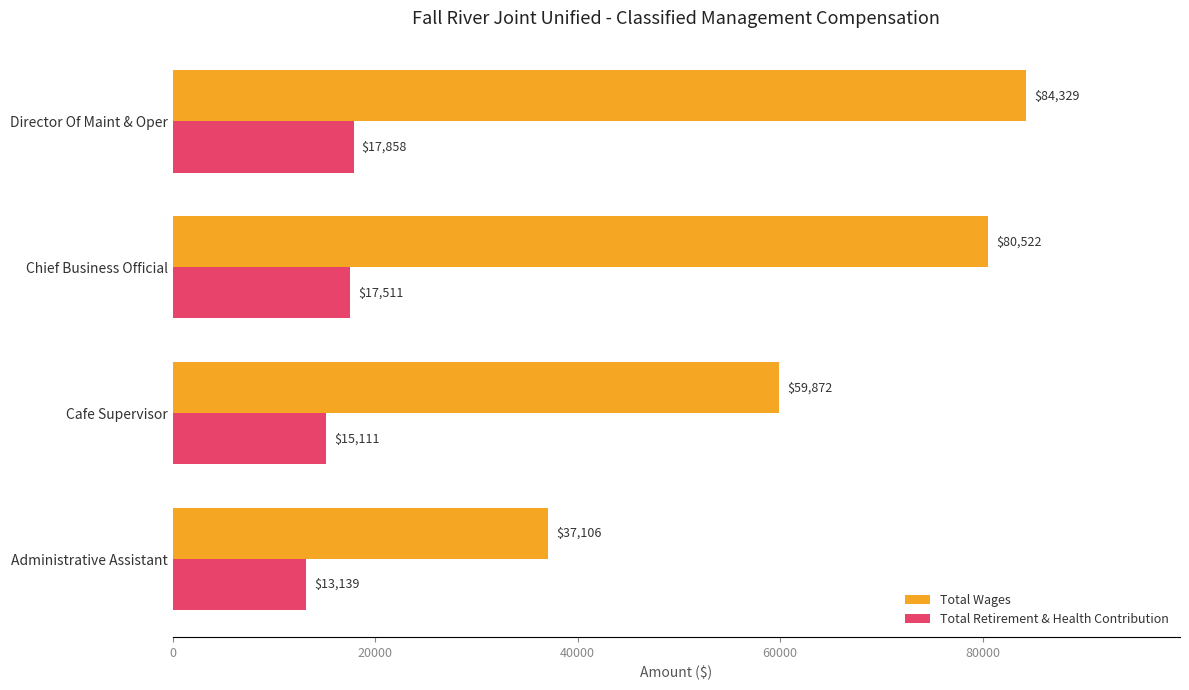

The value of Total Wages at Chief Business Official is 80522. True or false?

True